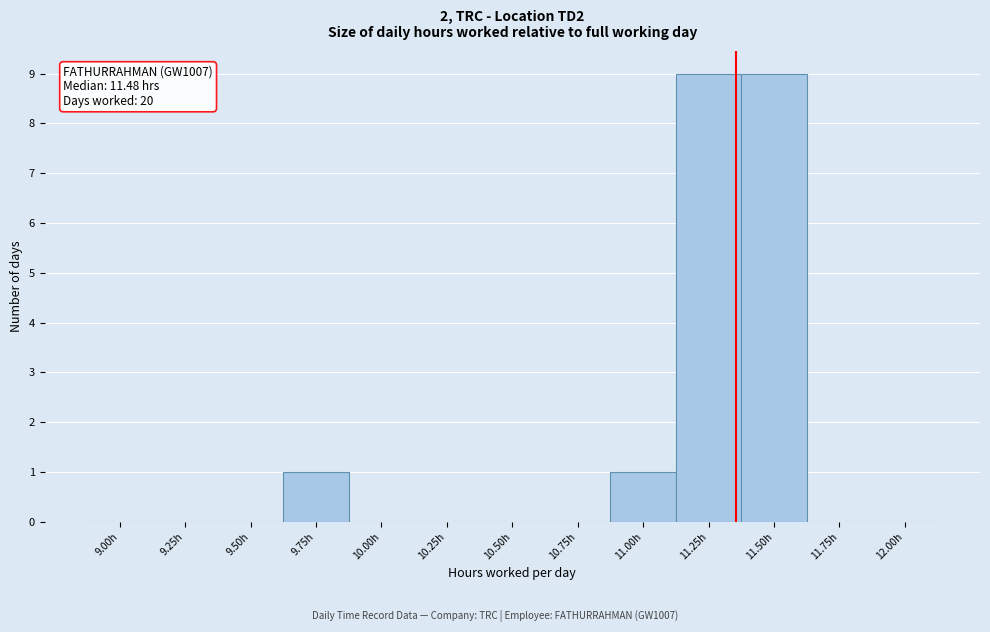

Reading left to right, list all the values displayed in this chart.

9.00h=0	9.25h=0	9.50h=0	9.75h=1	10.00h=0	10.25h=0	10.50h=0	10.75h=0	11.00h=1	11.25h=9	11.50h=9	11.75h=0	12.00h=0